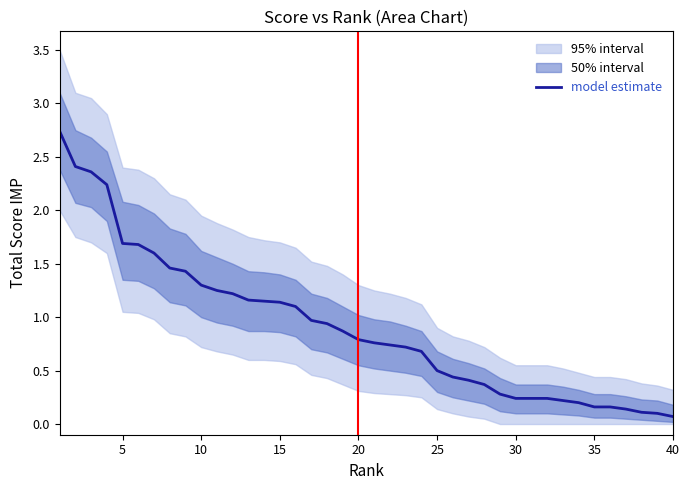

True or false: model estimate has a value of 0.4 at 30.

False